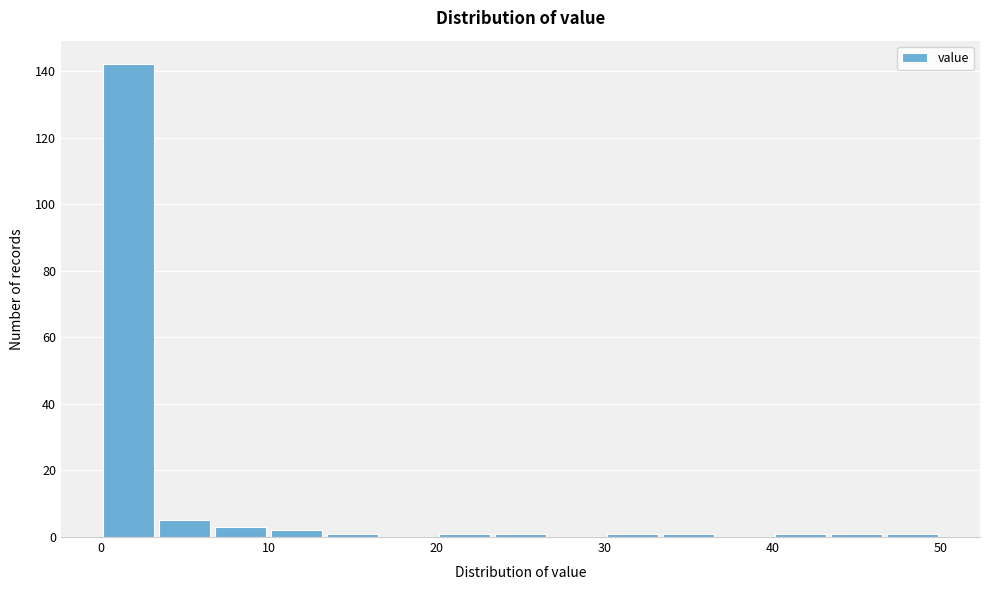

Around what value on the x-axis is the tallest bar? Give the approximate position of its centre, as read against the axis.

2